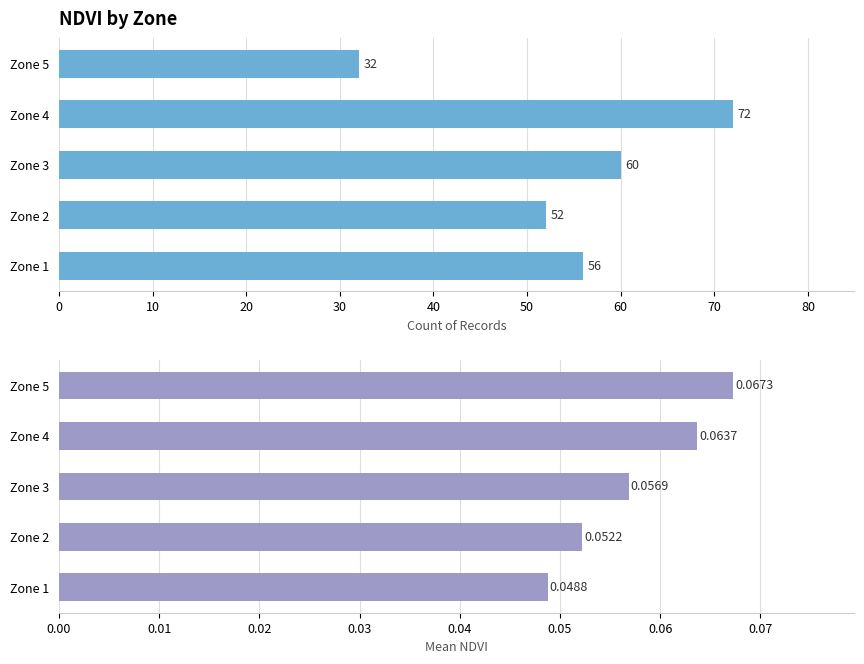

How many distinct data groups are displayed?

2